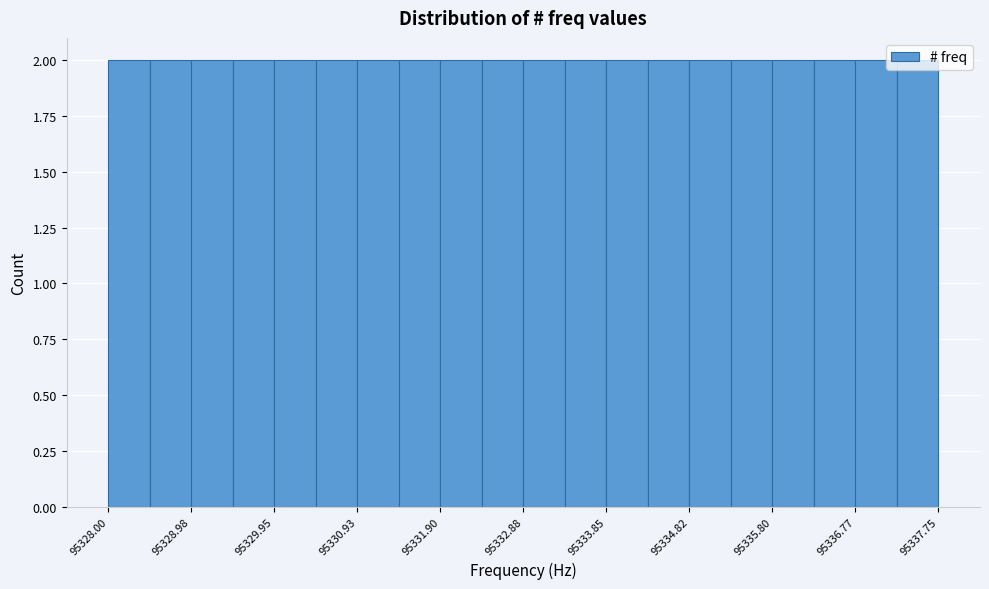

What is the height of the bar covering 95336.8 to 95337.3 on the x-axis? Neither the bar edges nor the heights are printed on the chart, so give them approximately, as read against the axes.

2